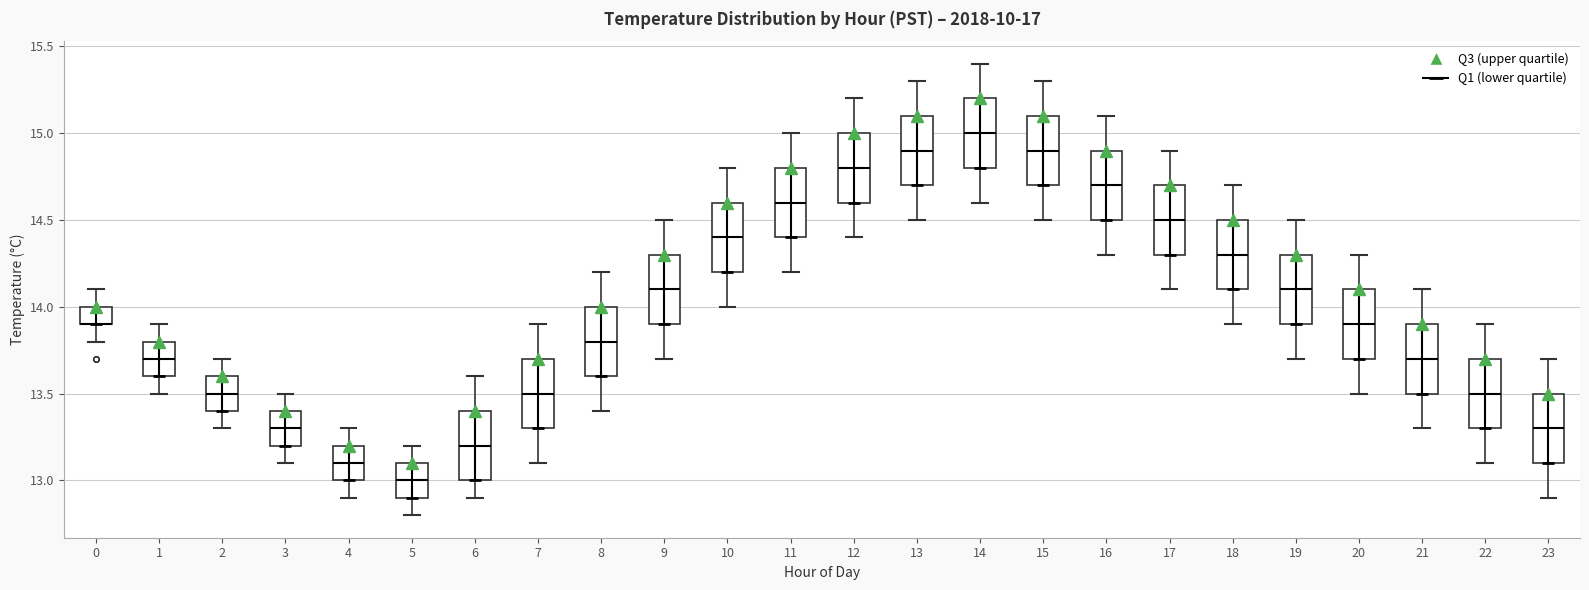

Reading left to right, transcribe this box plot: for each box, give where its median line is, the range the box spans, and where its two whiskers end, as read against the y-axis. The values are not printed on the chart, so give them approximately, as read against the axis.

0: median 13.9 (drawn on the box's lower edge), box 13.9 to 14.0, whiskers 13.8 to 14.1
1: median 13.7, box 13.6 to 13.8, whiskers 13.5 to 13.9
2: median 13.5, box 13.4 to 13.6, whiskers 13.3 to 13.7
3: median 13.3, box 13.2 to 13.4, whiskers 13.1 to 13.5
4: median 13.1, box 13.0 to 13.2, whiskers 12.9 to 13.3
5: median 13.0, box 12.9 to 13.1, whiskers 12.8 to 13.2
6: median 13.2, box 13.0 to 13.4, whiskers 12.9 to 13.6
7: median 13.5, box 13.3 to 13.7, whiskers 13.1 to 13.9
8: median 13.8, box 13.6 to 14.0, whiskers 13.4 to 14.2
9: median 14.1, box 13.9 to 14.3, whiskers 13.7 to 14.5
10: median 14.4, box 14.2 to 14.6, whiskers 14.0 to 14.8
11: median 14.6, box 14.4 to 14.8, whiskers 14.2 to 15.0
12: median 14.8, box 14.6 to 15.0, whiskers 14.4 to 15.2
13: median 14.9, box 14.7 to 15.1, whiskers 14.5 to 15.3
14: median 15.0, box 14.8 to 15.2, whiskers 14.6 to 15.4
15: median 14.9, box 14.7 to 15.1, whiskers 14.5 to 15.3
16: median 14.7, box 14.5 to 14.9, whiskers 14.3 to 15.1
17: median 14.5, box 14.3 to 14.7, whiskers 14.1 to 14.9
18: median 14.3, box 14.1 to 14.5, whiskers 13.9 to 14.7
19: median 14.1, box 13.9 to 14.3, whiskers 13.7 to 14.5
20: median 13.9, box 13.7 to 14.1, whiskers 13.5 to 14.3
21: median 13.7, box 13.5 to 13.9, whiskers 13.3 to 14.1
22: median 13.5, box 13.3 to 13.7, whiskers 13.1 to 13.9
23: median 13.3, box 13.1 to 13.5, whiskers 12.9 to 13.7